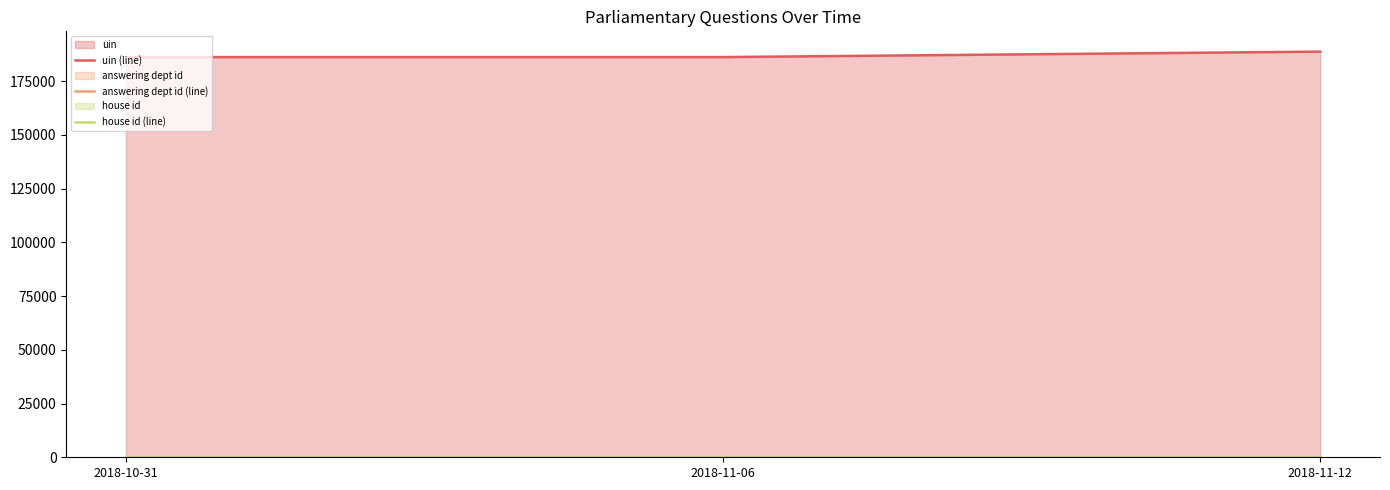

The value of answering dept id (line) at 2018-10-31 is 20.0. True or false?

True